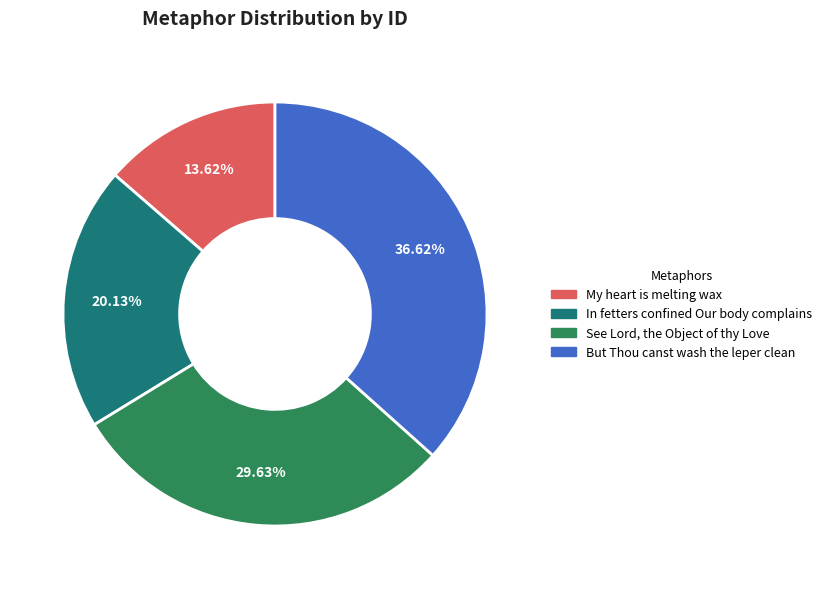

Count the number of slices in the pie.

4